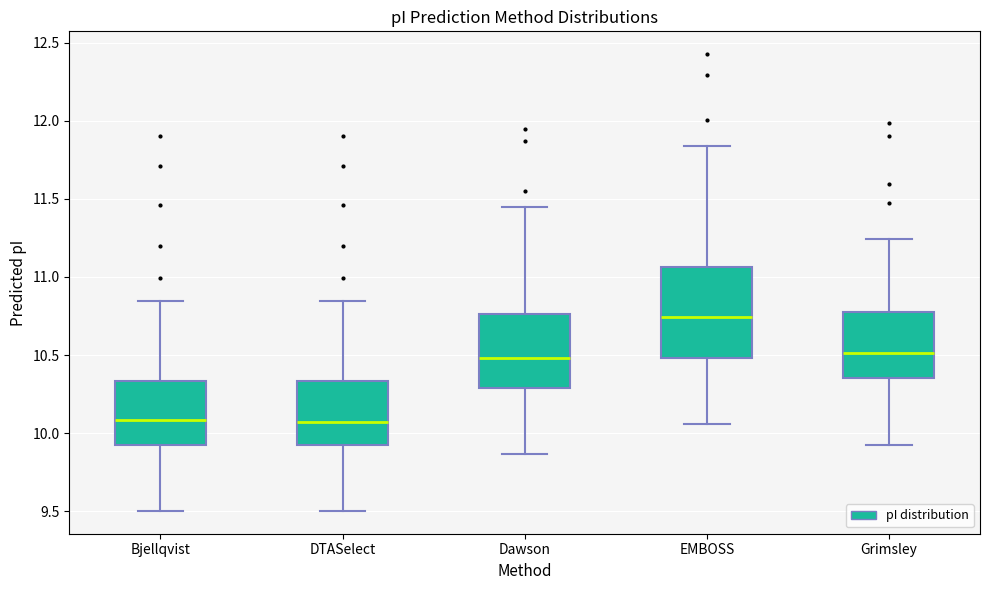

Where does the lower whisker of the box for Dawson end on the y-axis? The values are not printed on the chart, so give them approximately, as read against the axis.

9.85